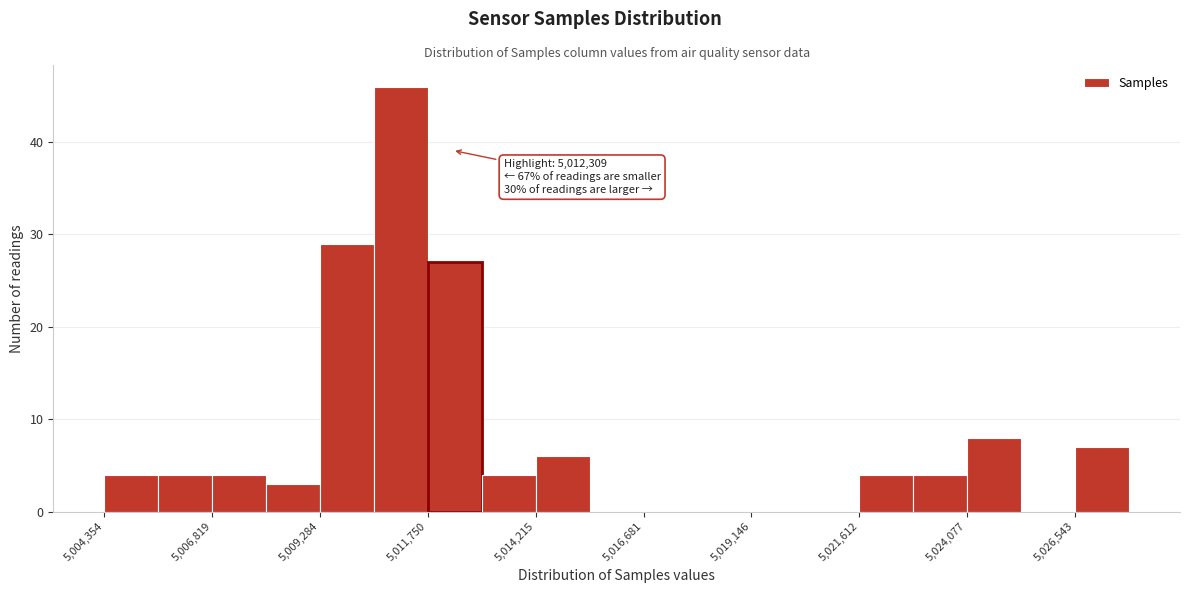

Around what value on the x-axis is the tallest bar? Give the approximate position of its centre, as read against the axis.

5011000